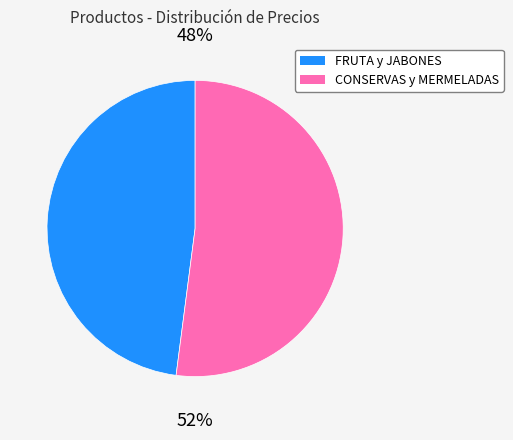

Is there a majority slice in this chart?

Yes